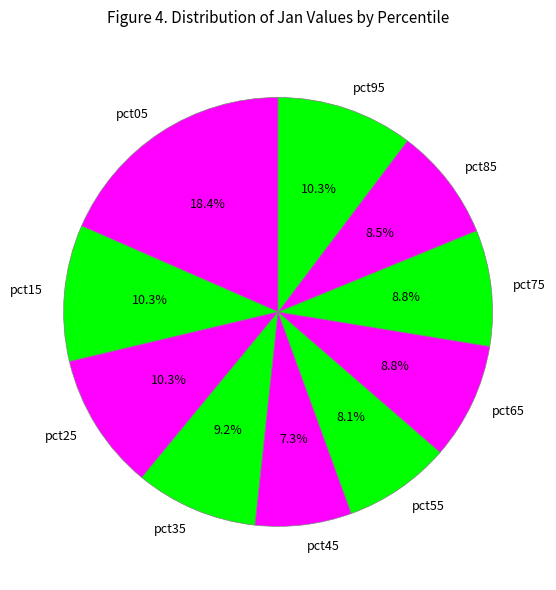

Does pct95 account for over 50% of the chart?

No